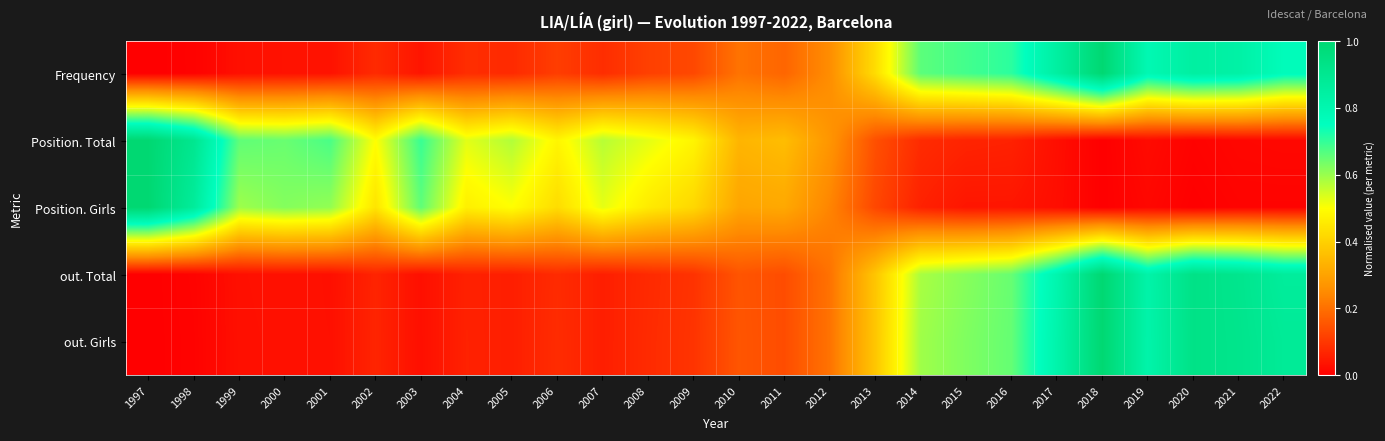

At which category is the sum across all series the highest?

2018